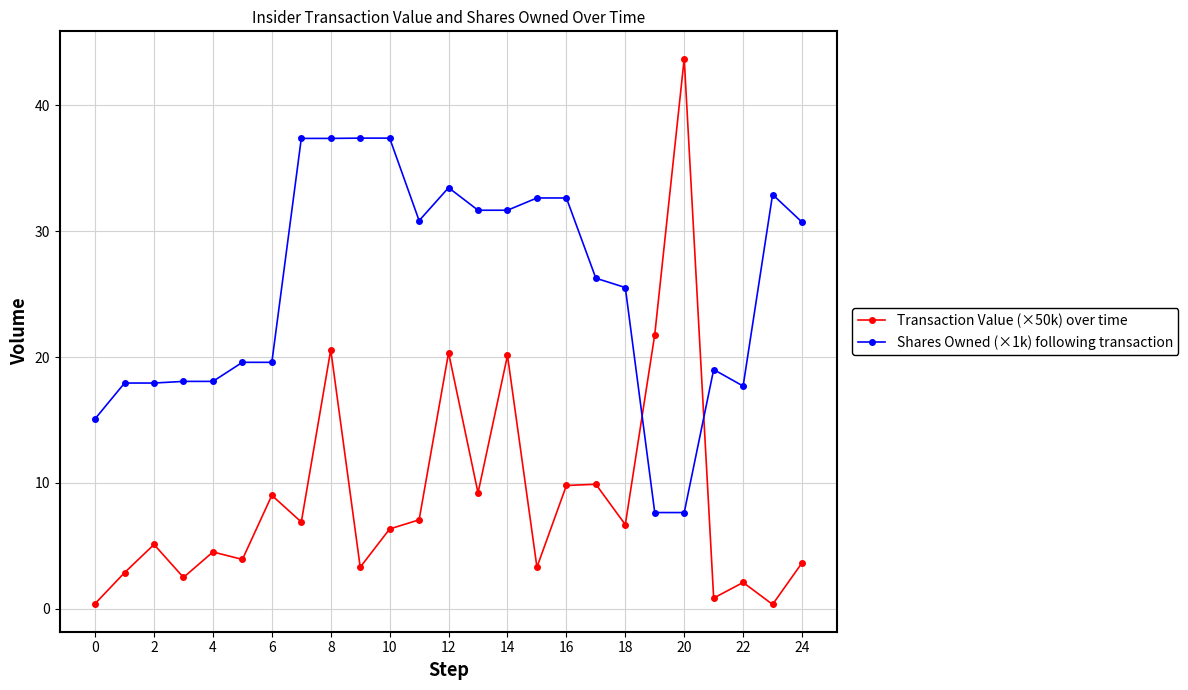

What is the value of the Transaction Value (×50k) over time point at the 16th from the left?

3.3